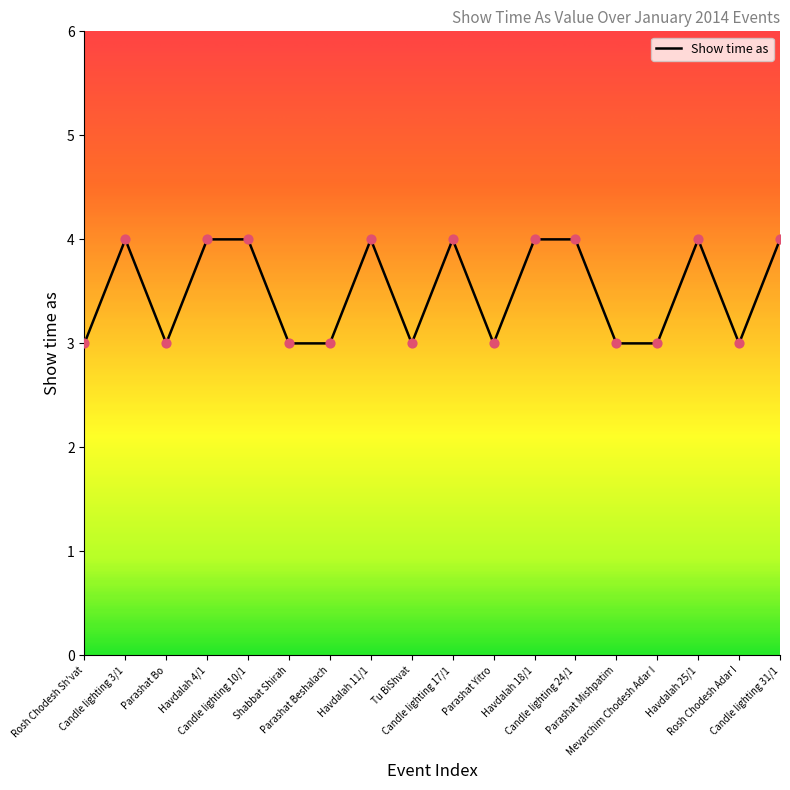

What is the maximum value shown in the chart?

4